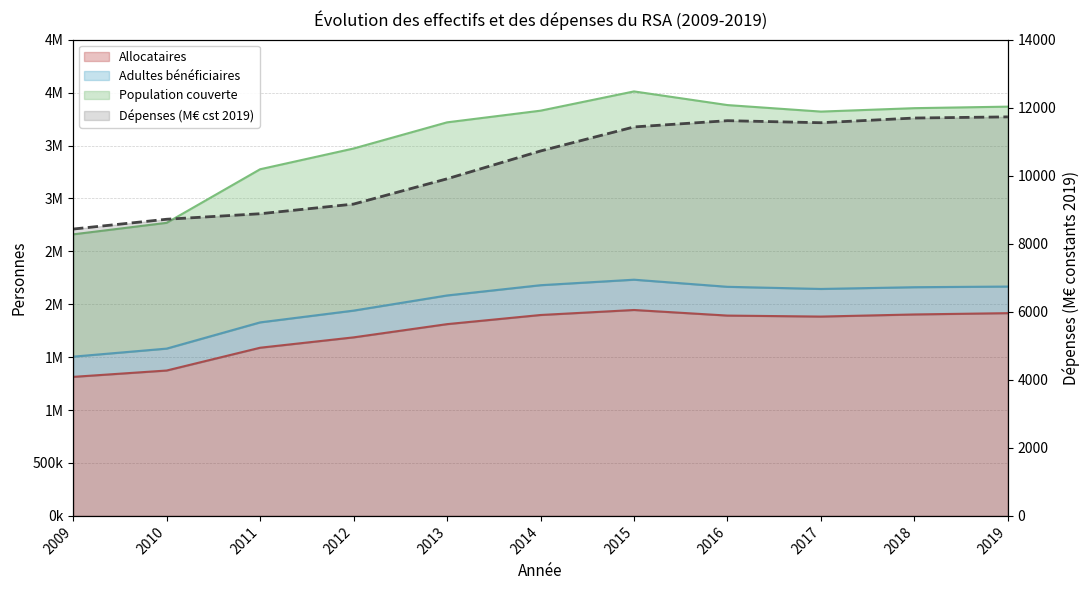

How many interior local peaks does the Allocataires series have?

1